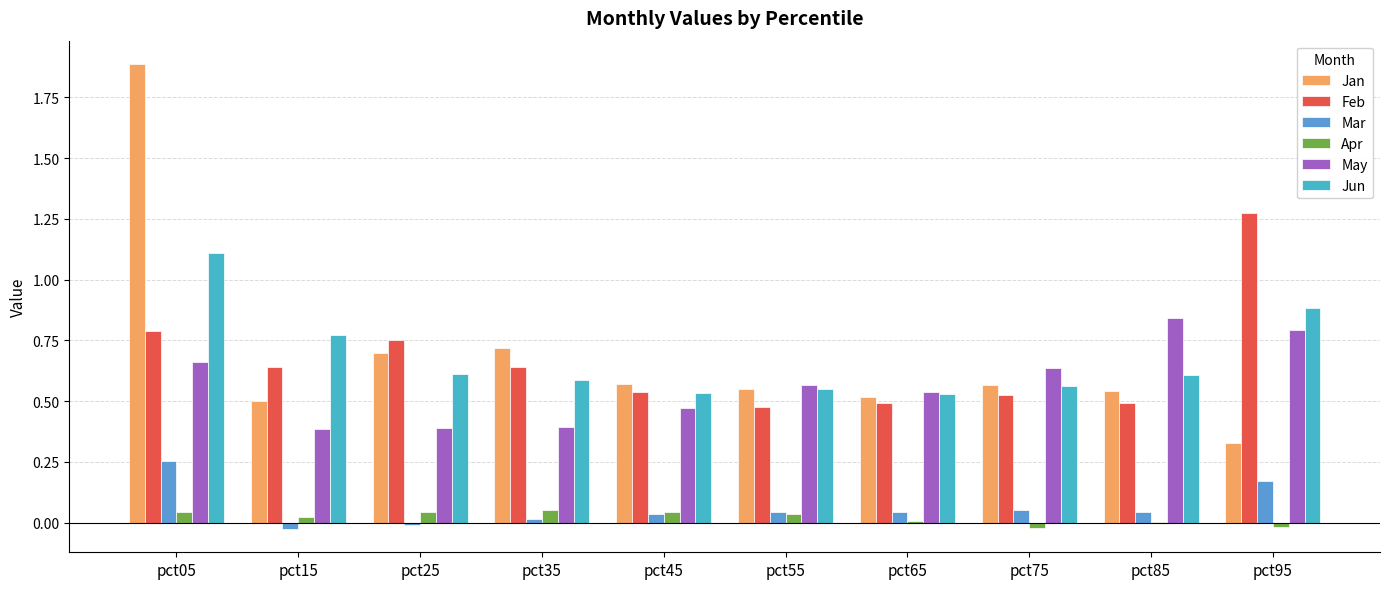

Rank the series by their maximum value, from lowest to highest.

Apr, Mar, May, Jun, Feb, Jan